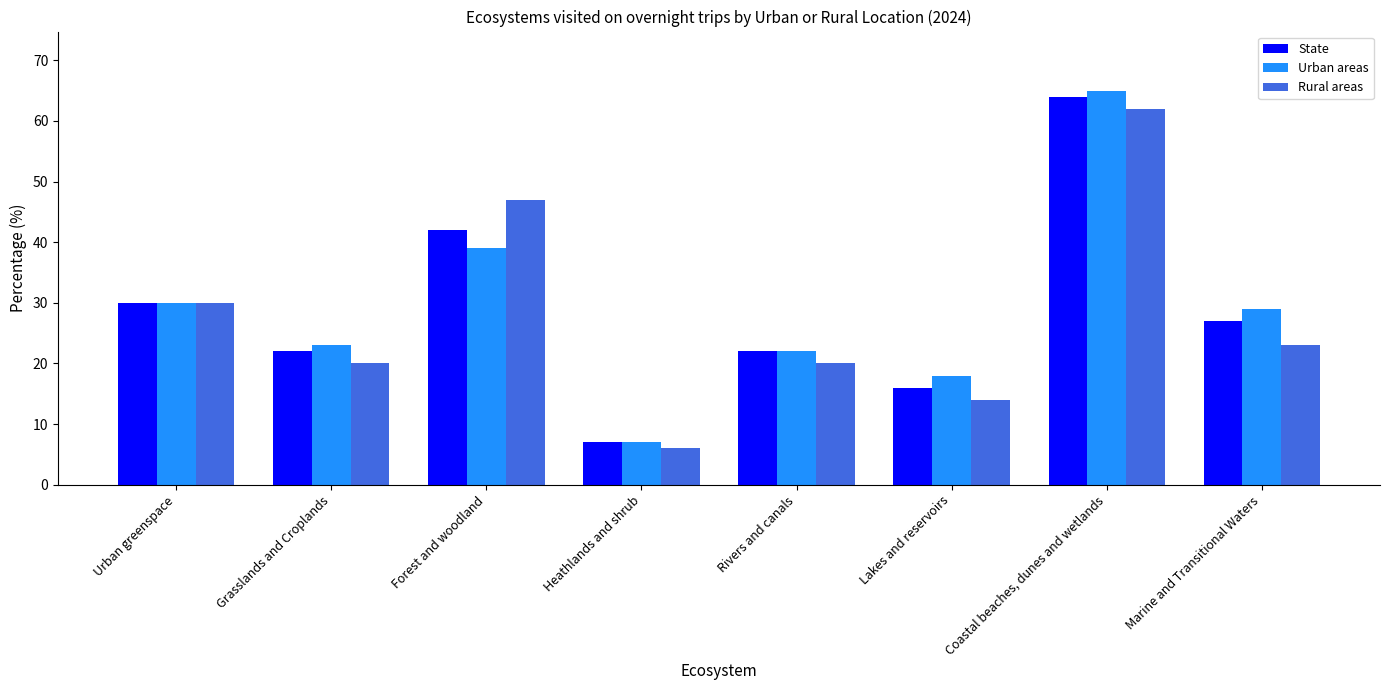

What is the smallest value displayed?

6